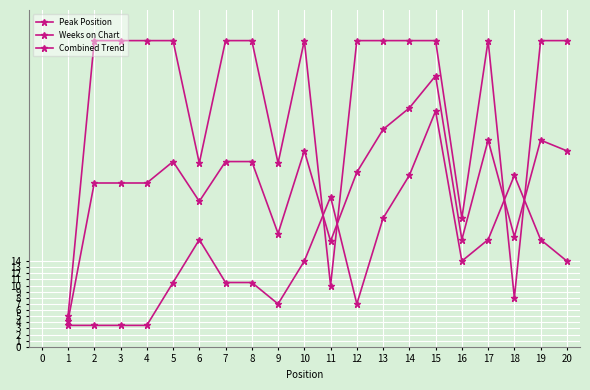

Between 2 and 15, which is larger?

15